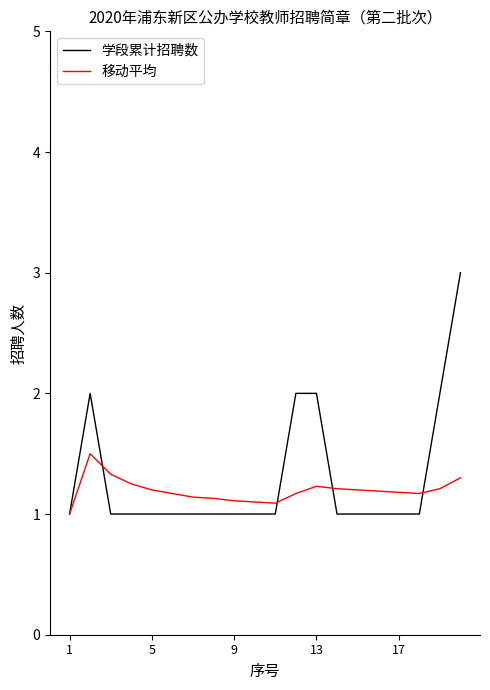

Does the chart display data point markers on the line(s)?

No